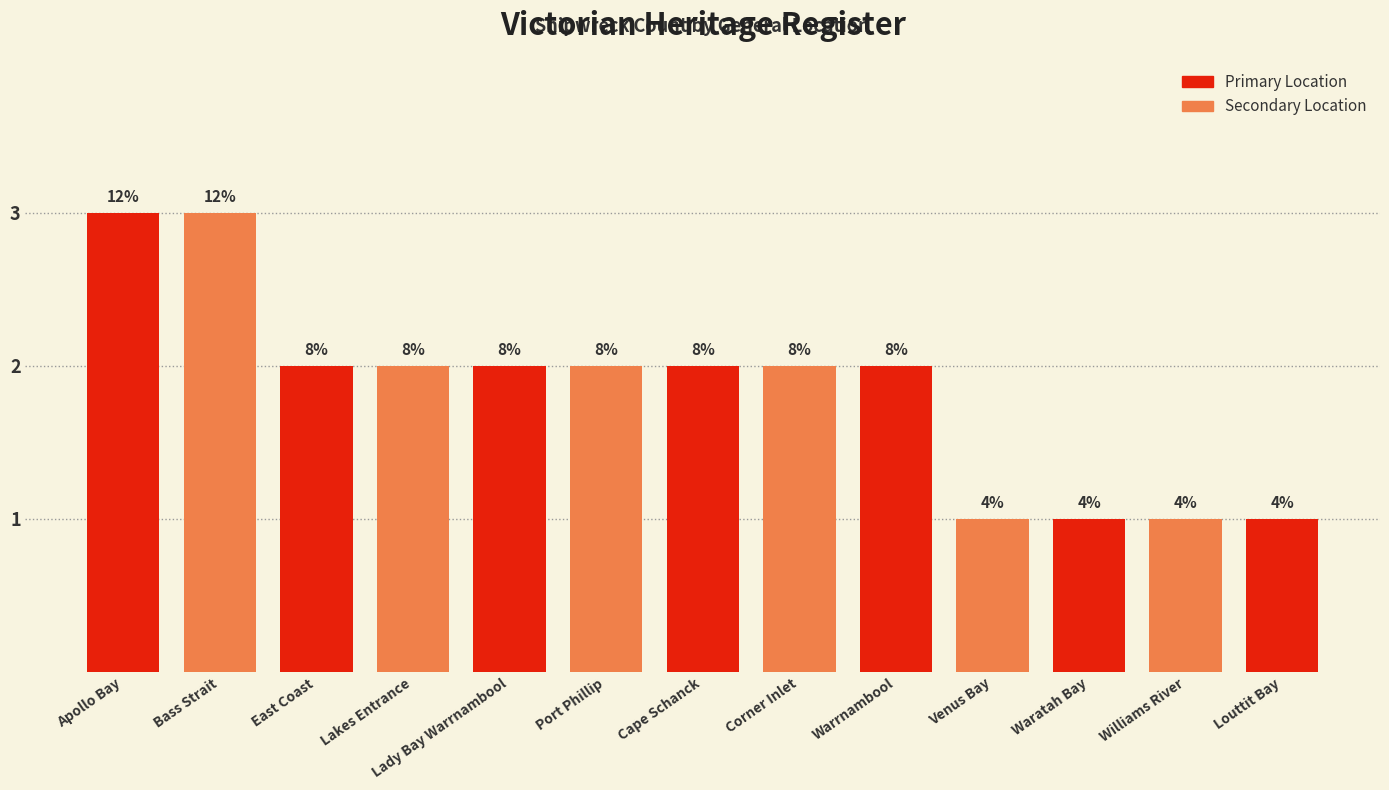

How many bars are there in total?

13